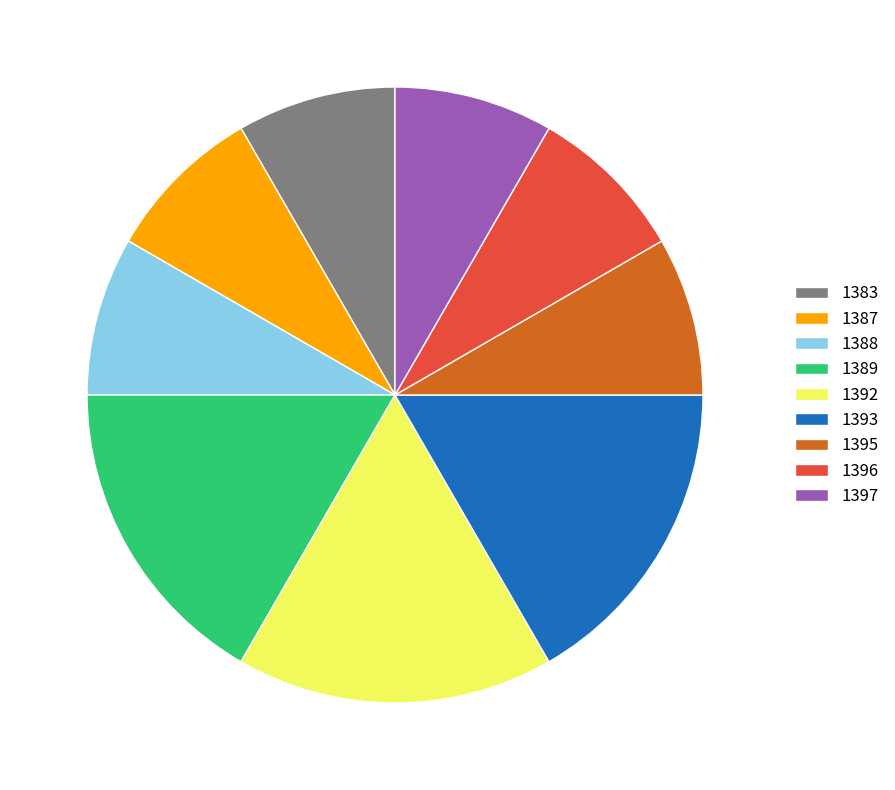

Combined, do 1389 and 1395 account for over 50%?

No